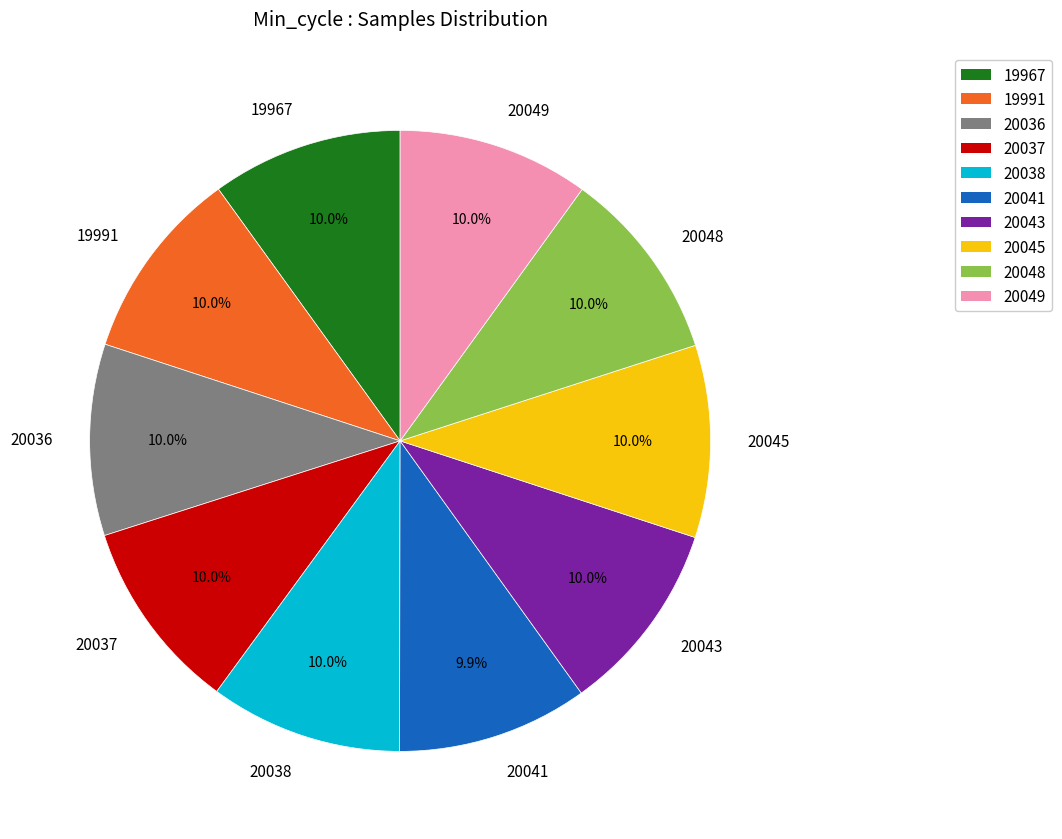

What is the ratio of the value at 20043 to the value at 20048?

1.0